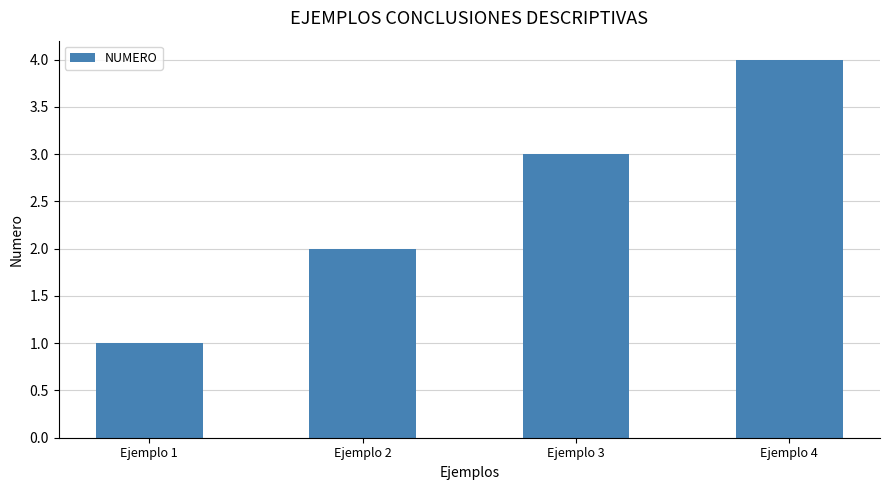

Count the number of categories in the chart.

4